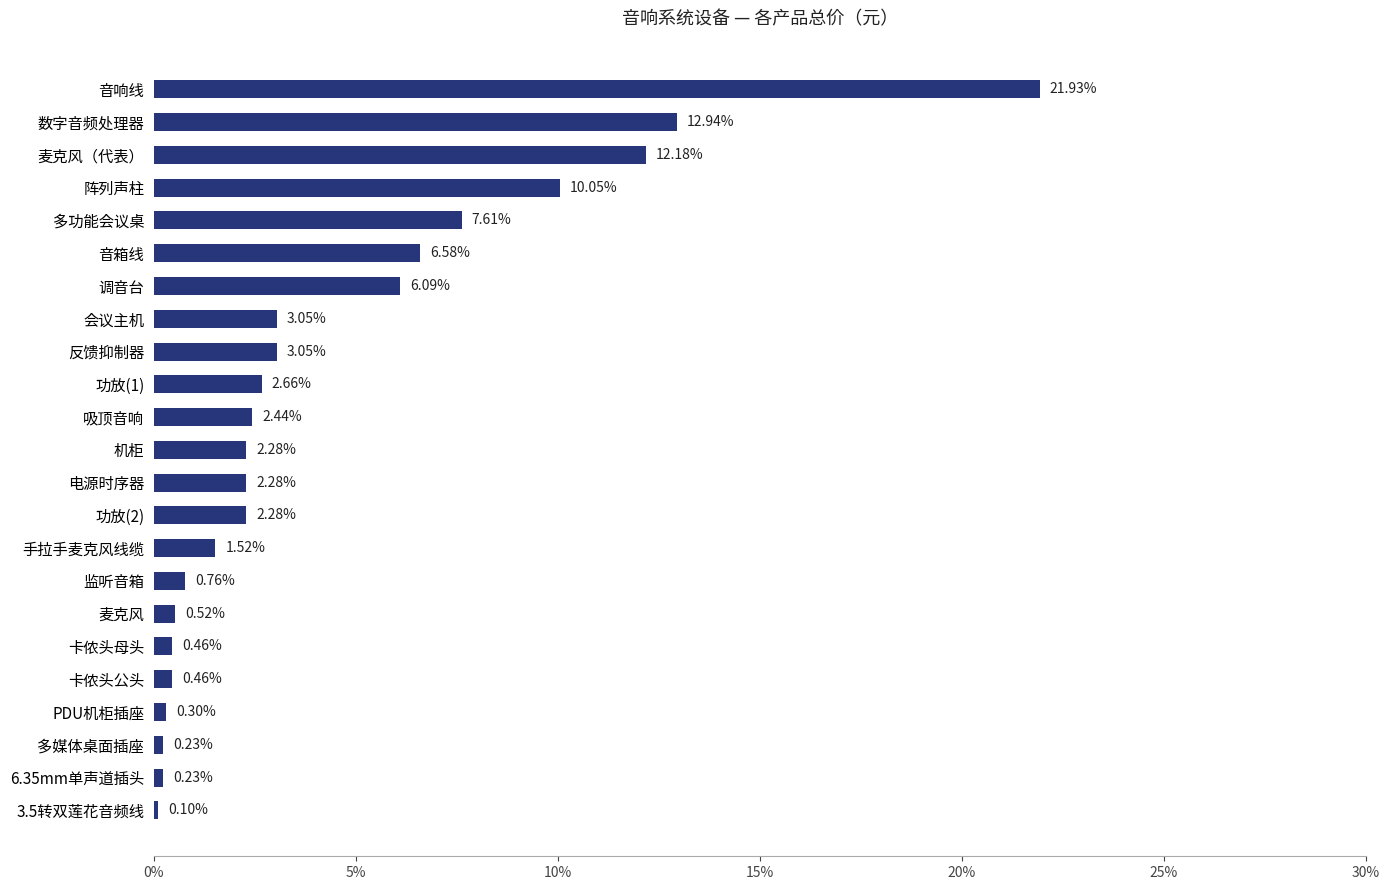

How many values are below 2?

9